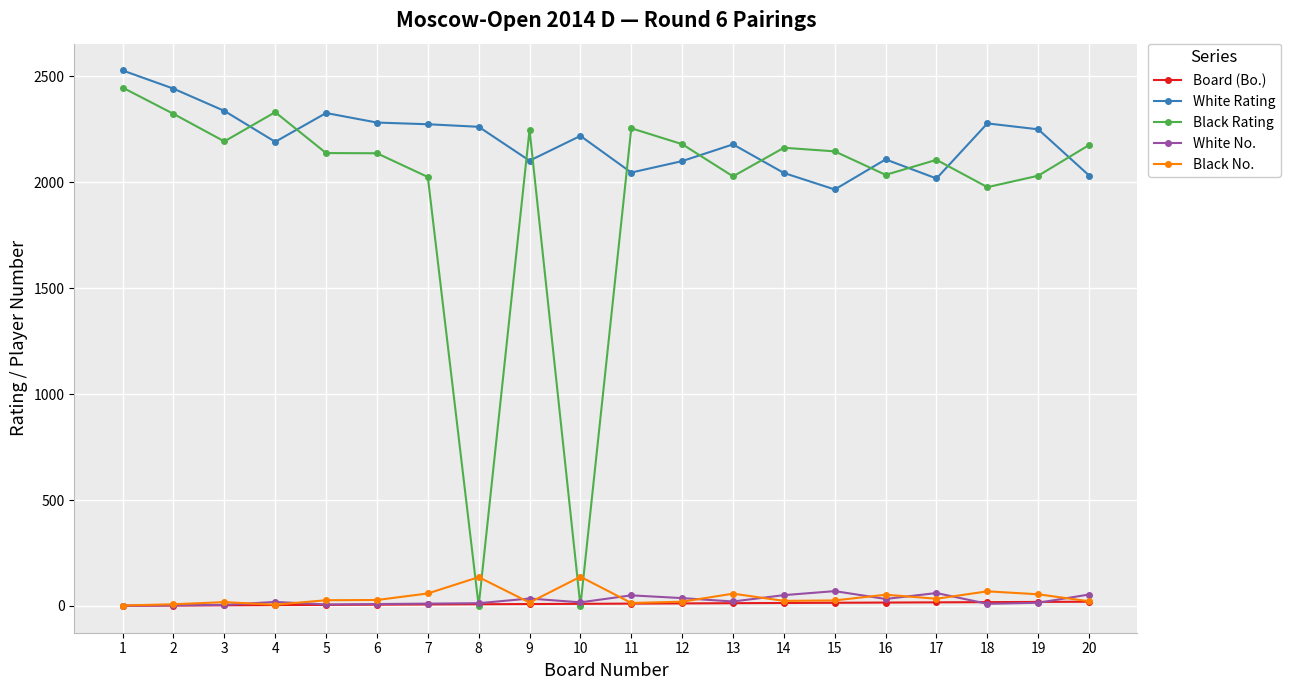

Which series has the largest range (max minus min)?

Black Rating